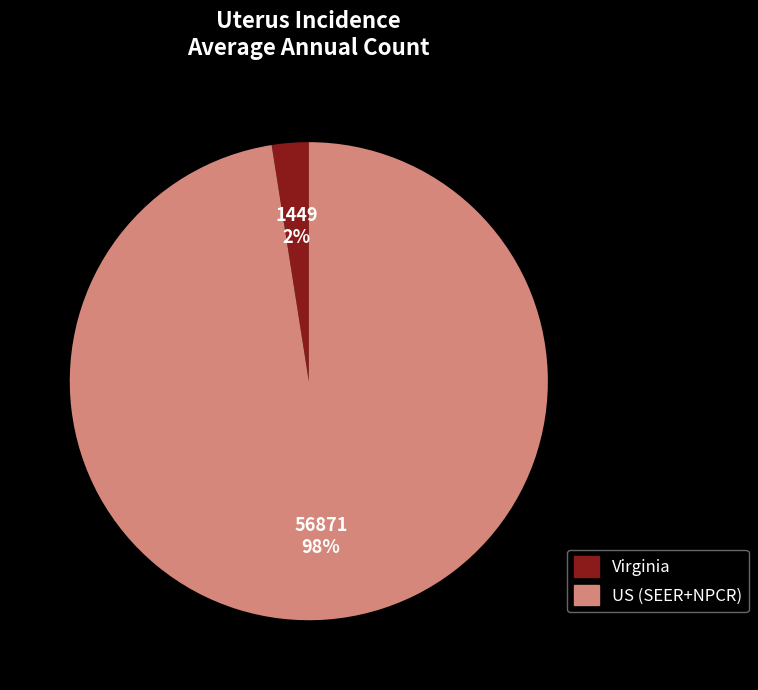

Between Virginia and US (SEER+NPCR), which is larger?

US (SEER+NPCR)